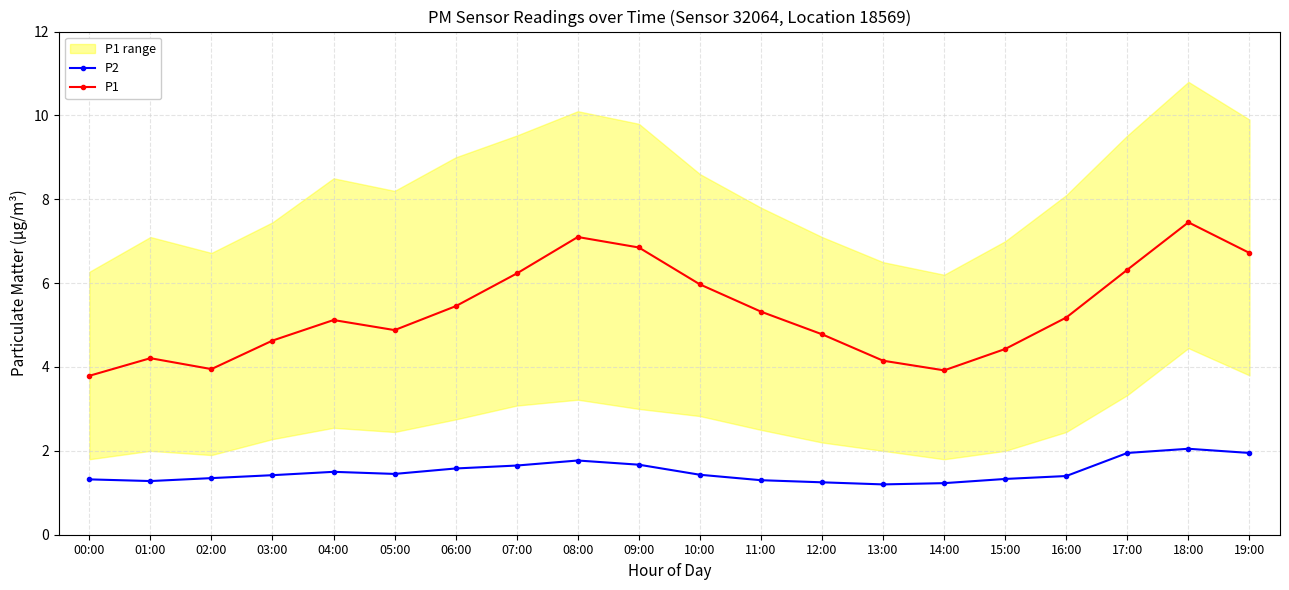

What is the total value across all series at 10:00?

7.4